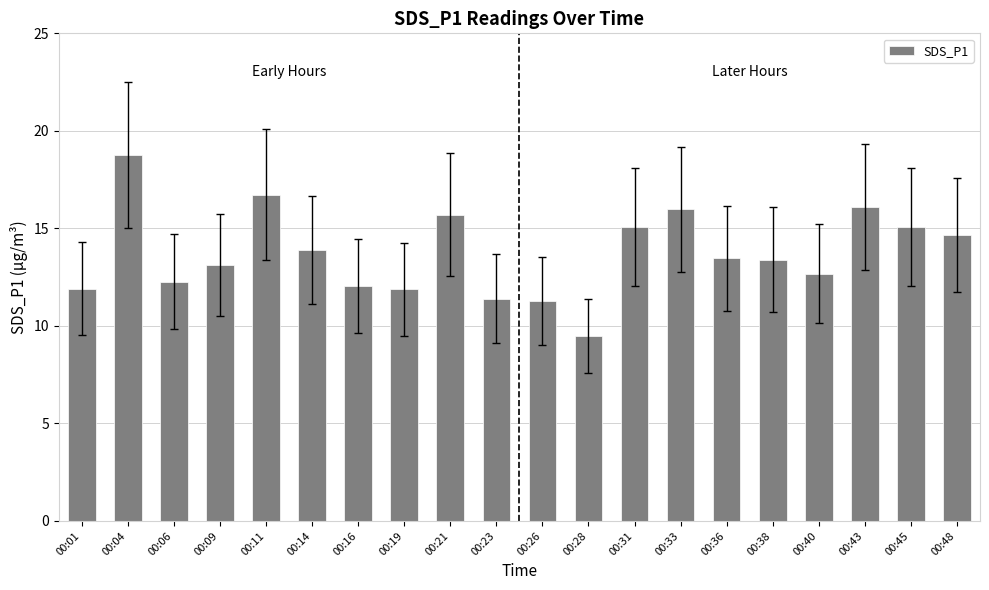

What is the approximate value at 00:45?

15.1